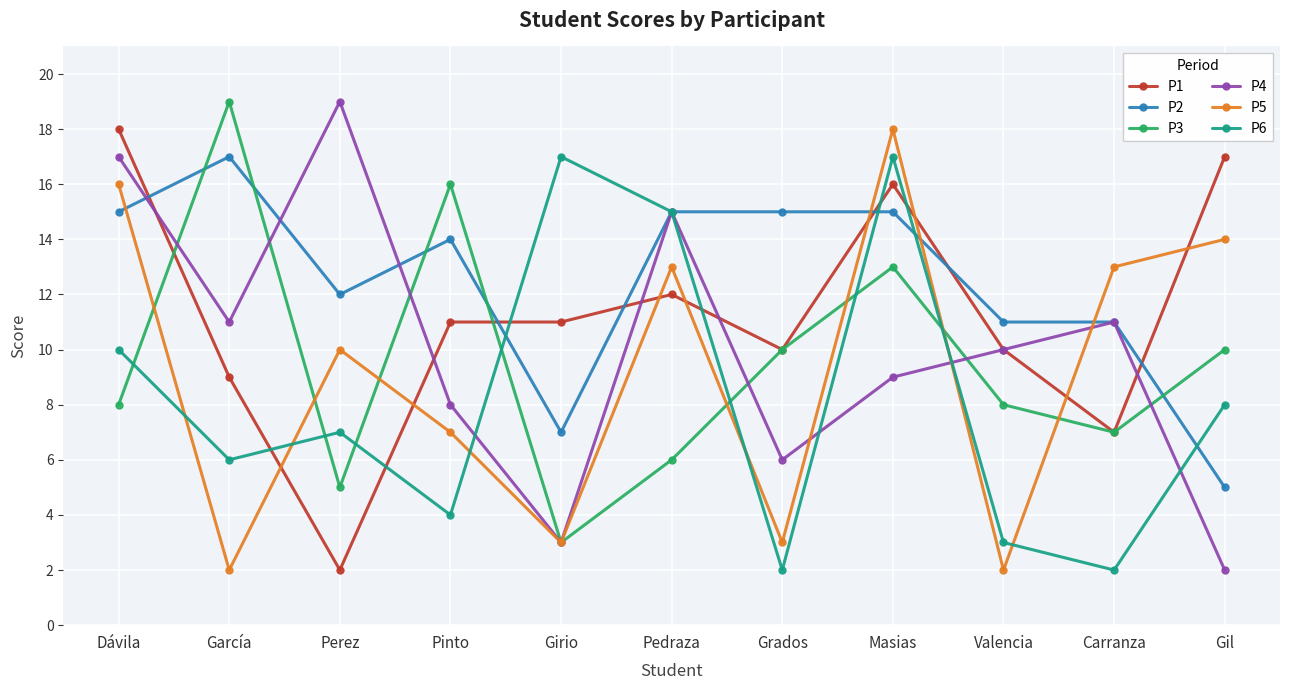

The value of P1 at Grados is 15. True or false?

False